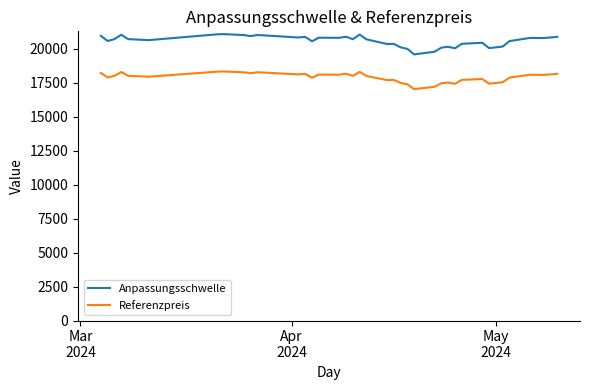

True or false: Anpassungsschwelle has more than 2 interior local peaks.

True